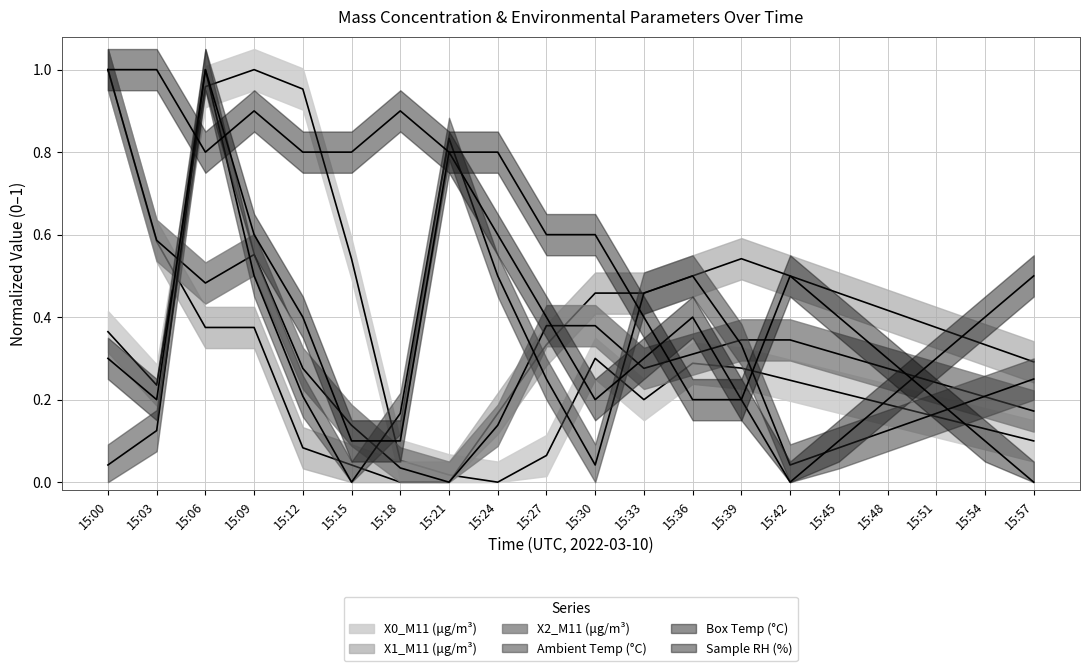

Where do Ambient Temp (°C) and X1_M11 (μg/m³) first cross each other?

15:03 and 15:06